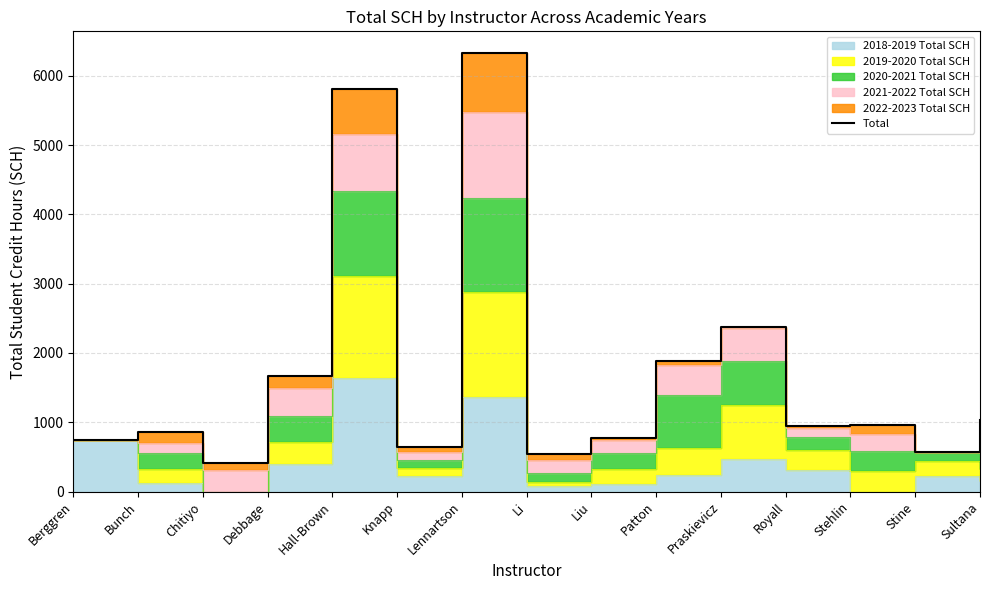

Rank the categories by value from lowest to highest.

Chitiyo, Li, Stine, Knapp, Berggren, Liu, Bunch, Royall, Stehlin, Sultana, Debbage, Patton, Praskievicz, Hall-Brown, Lennartson